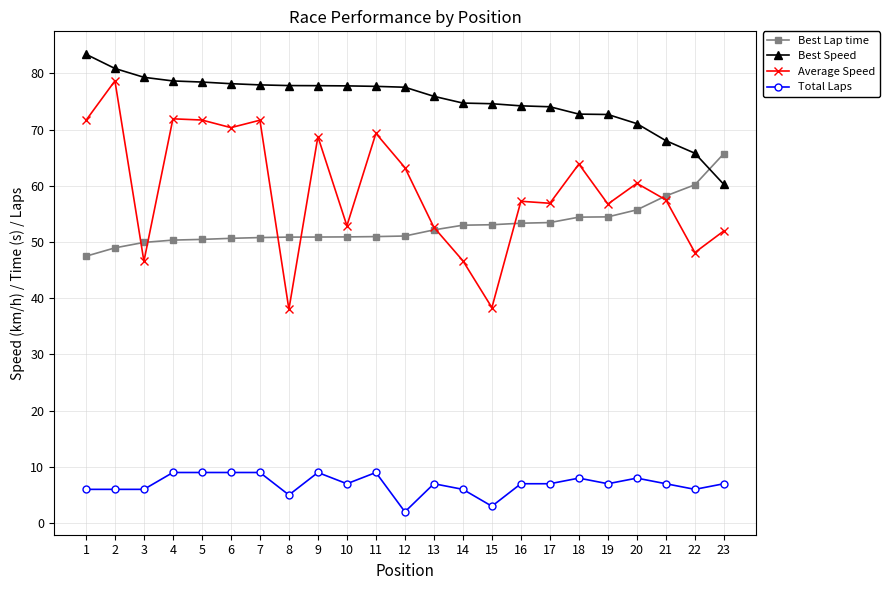

Is it true that Best Lap time equals 53.5 at 17?

True